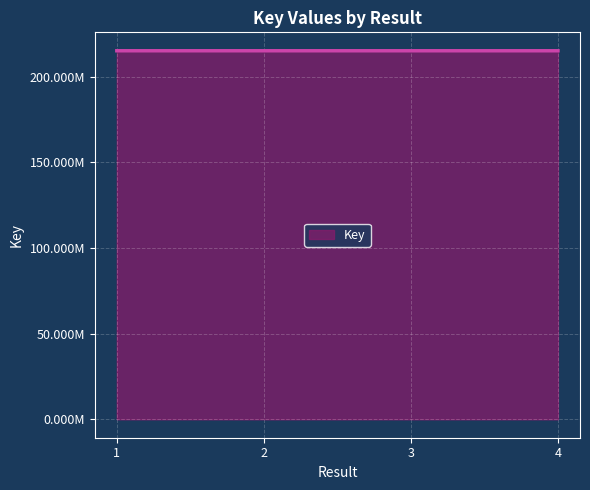

Does the chart display data point markers on the line(s)?

No